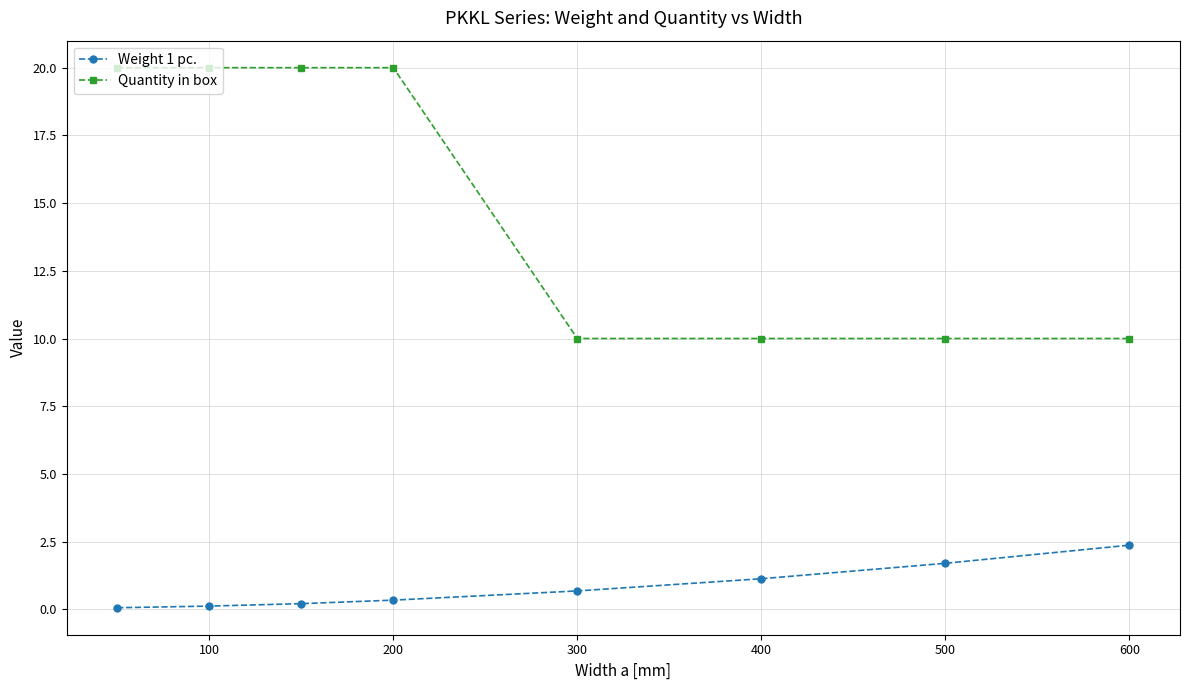

List the series in order of their overall mean, lowest first.

Weight 1 pc., Quantity in box